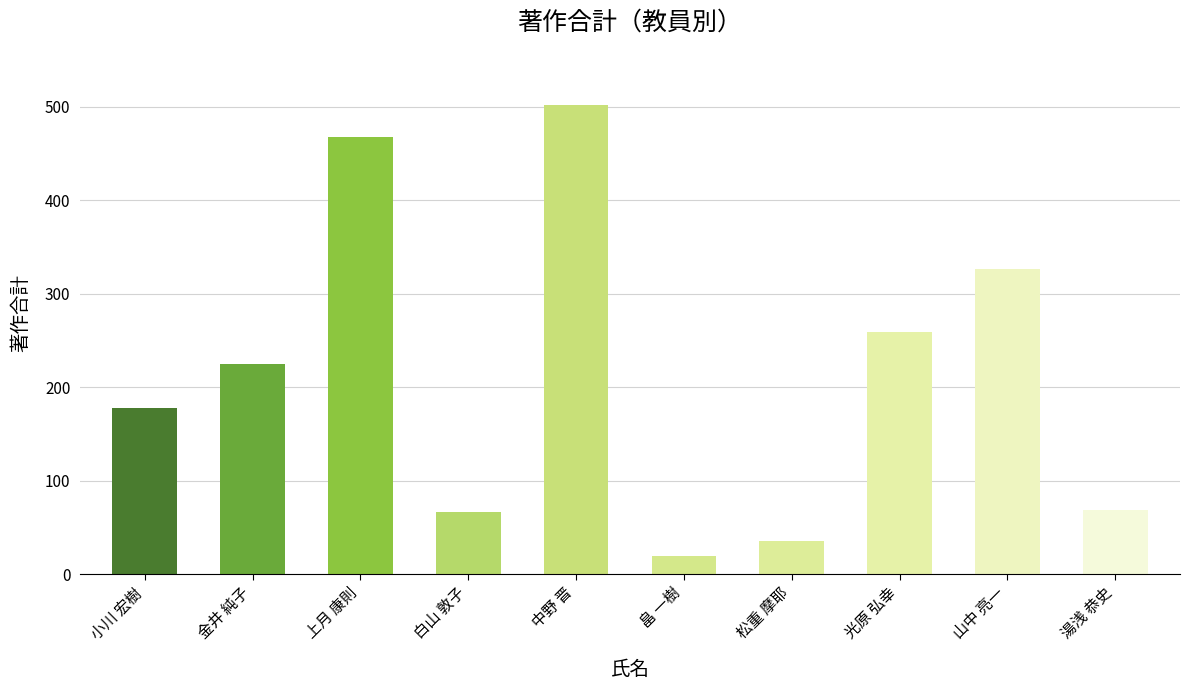

Which has a higher value, 畠 一樹 or 白山 敦子?

白山 敦子